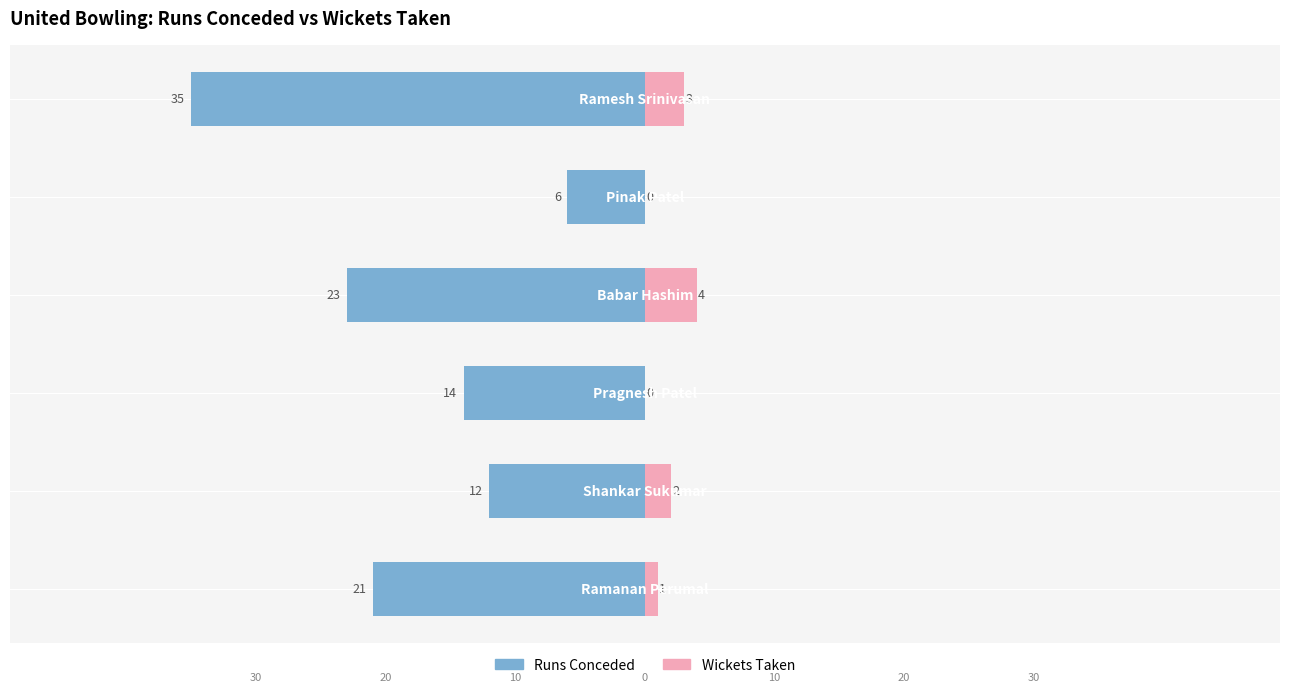

Where does the Runs Conceded series first go above -14?

1